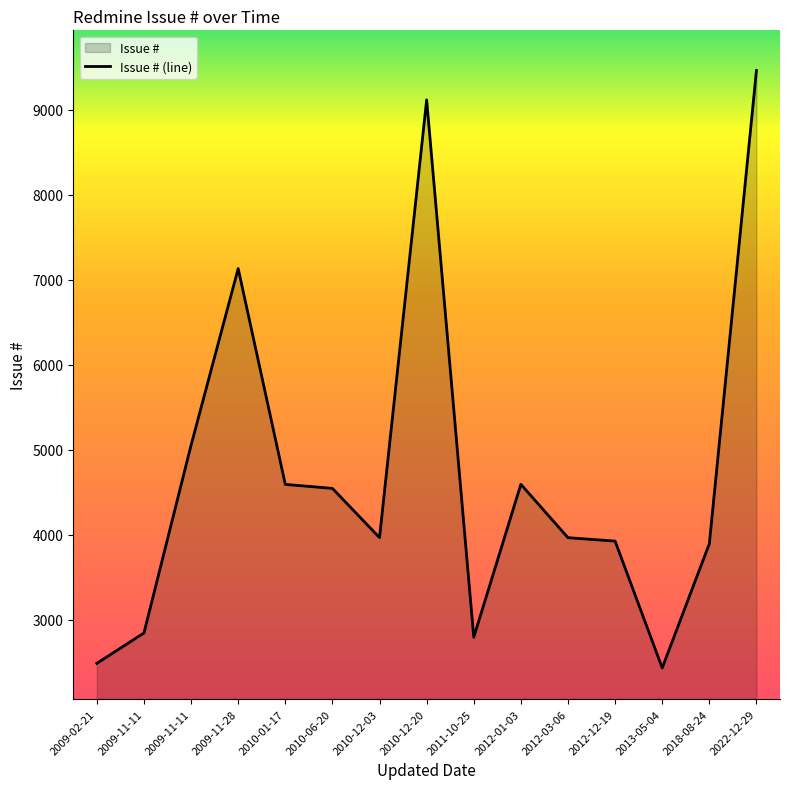

At which category does the data reach its first local valley?

2010-12-03